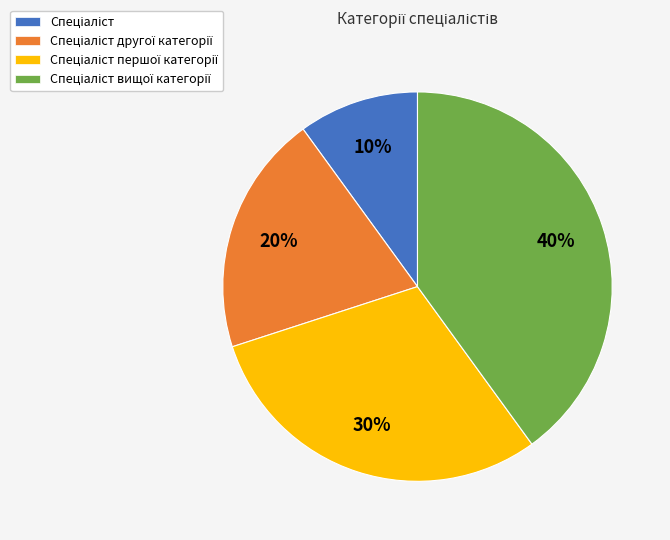

Is there any slice that represents more than half of the pie?

No